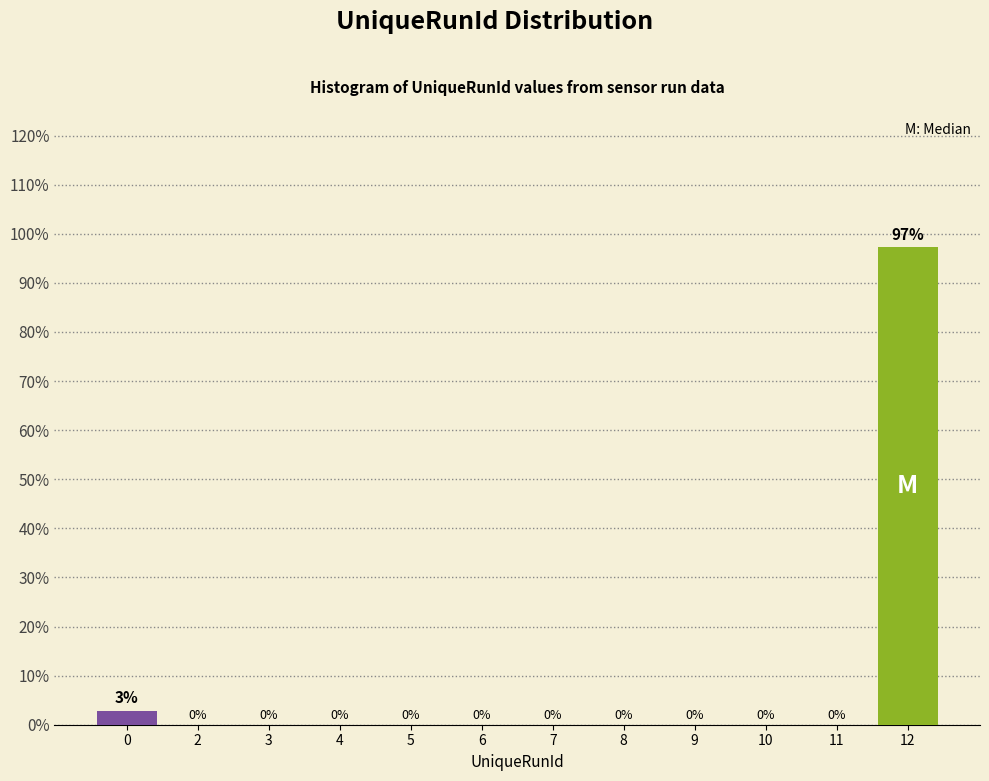

Is it true that the value at 10 is 0.0?

True